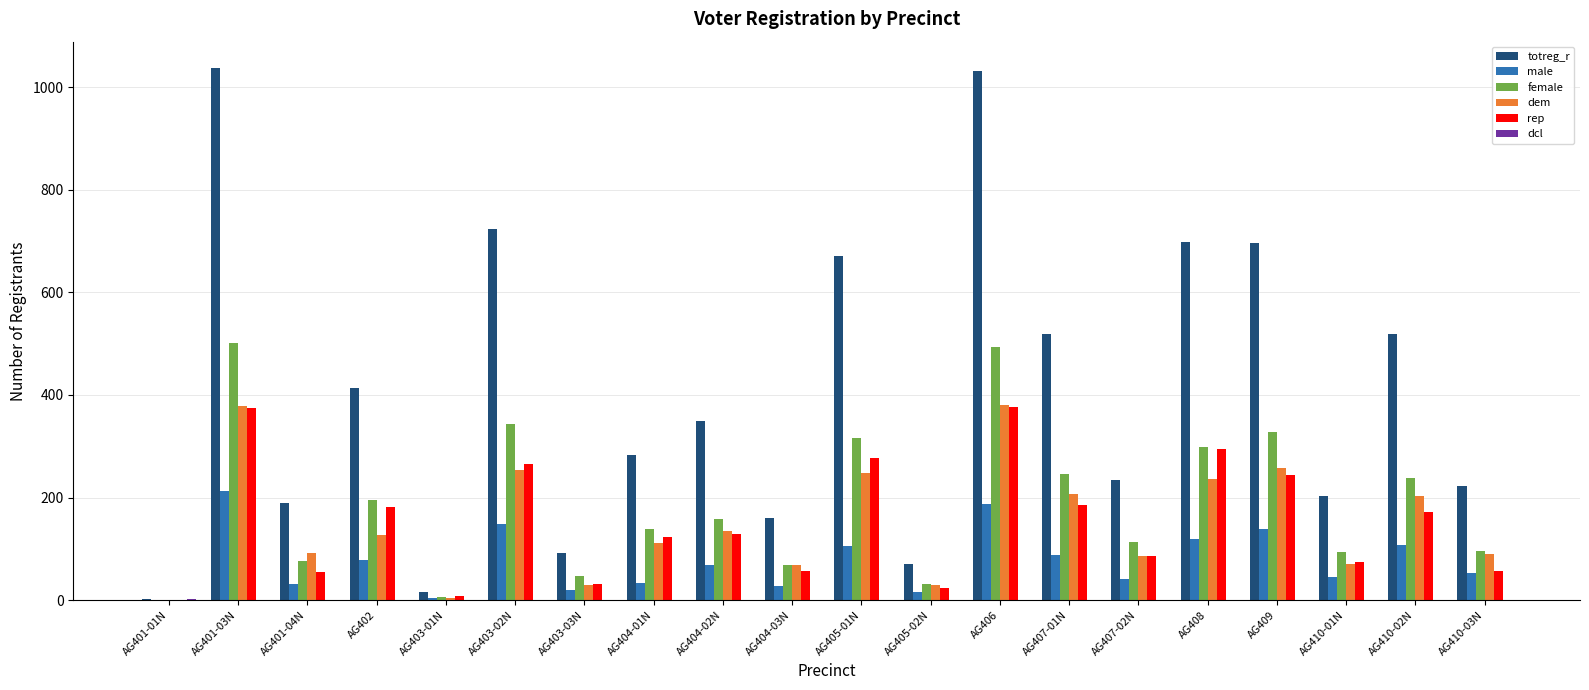

Which series has the largest total across all categories?

totreg_r